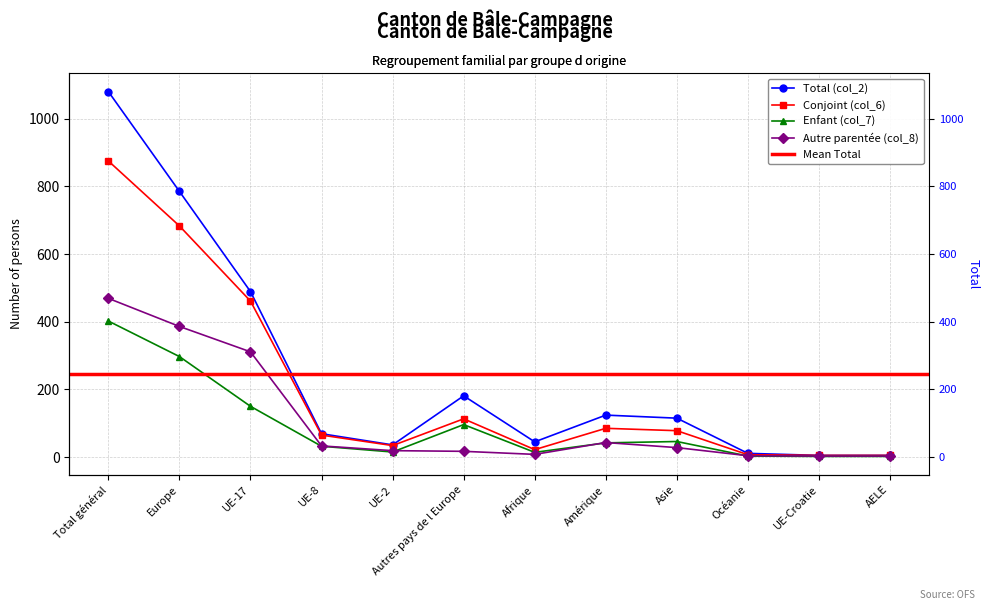

Count the number of data series in this chart.

4